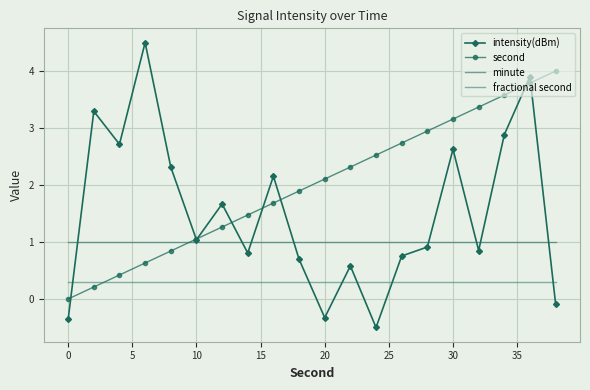

How many series are shown in this chart?

4